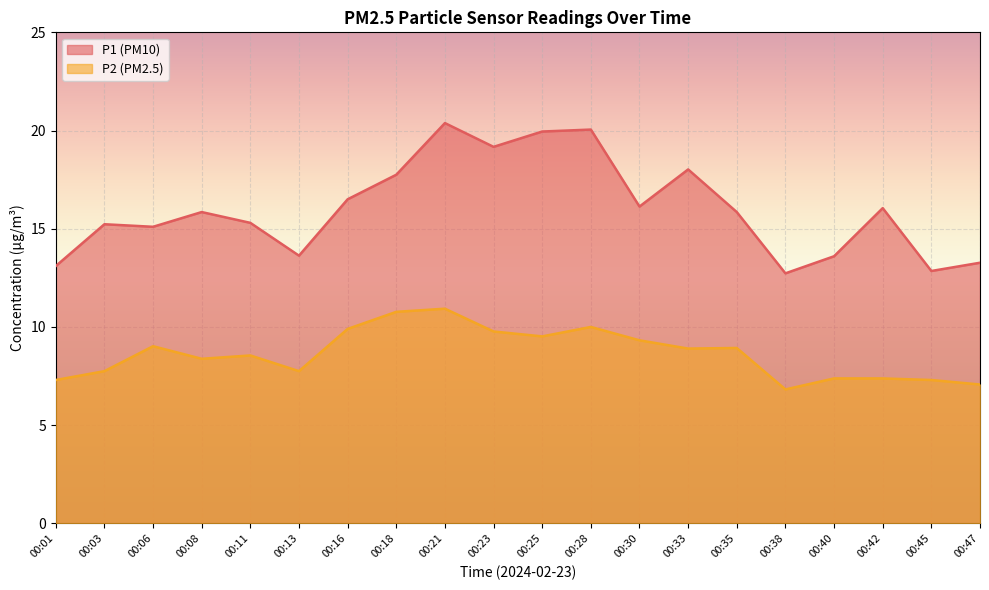

At how many categories does at least one series exceed 13?

18